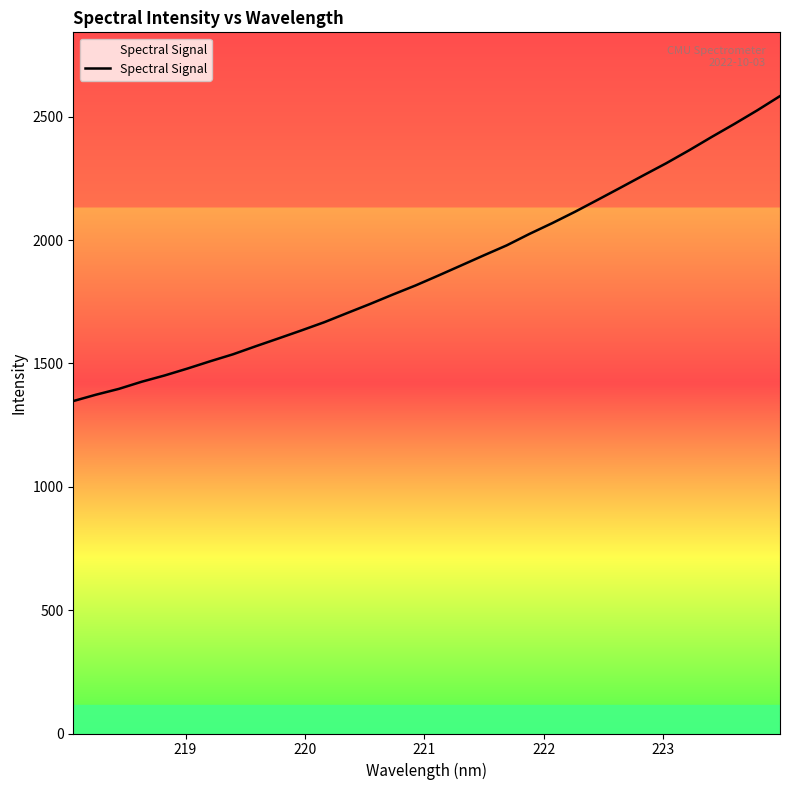

What is the difference between the maximum and minimum values?

1236.3